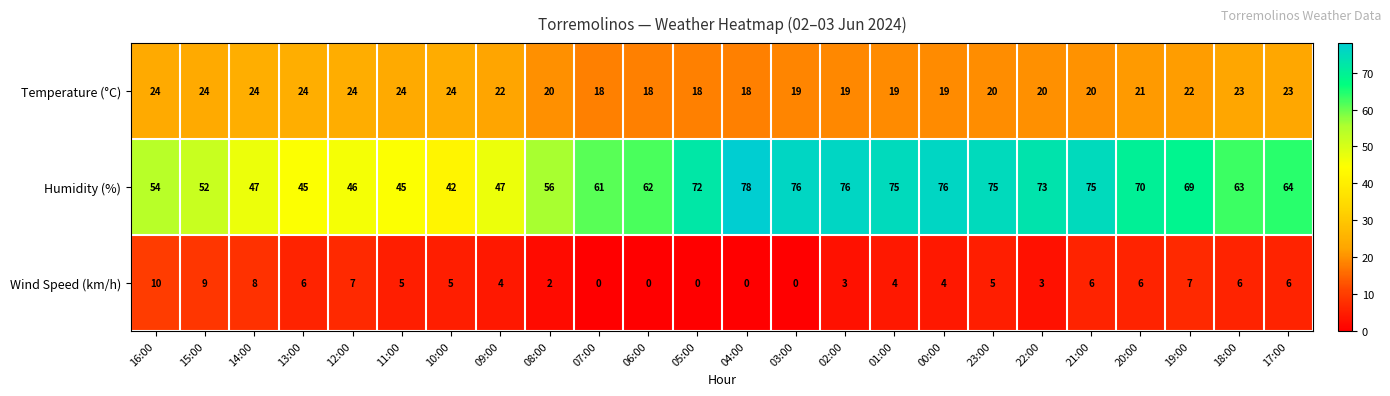

What is the maximum value shown in the chart?

78